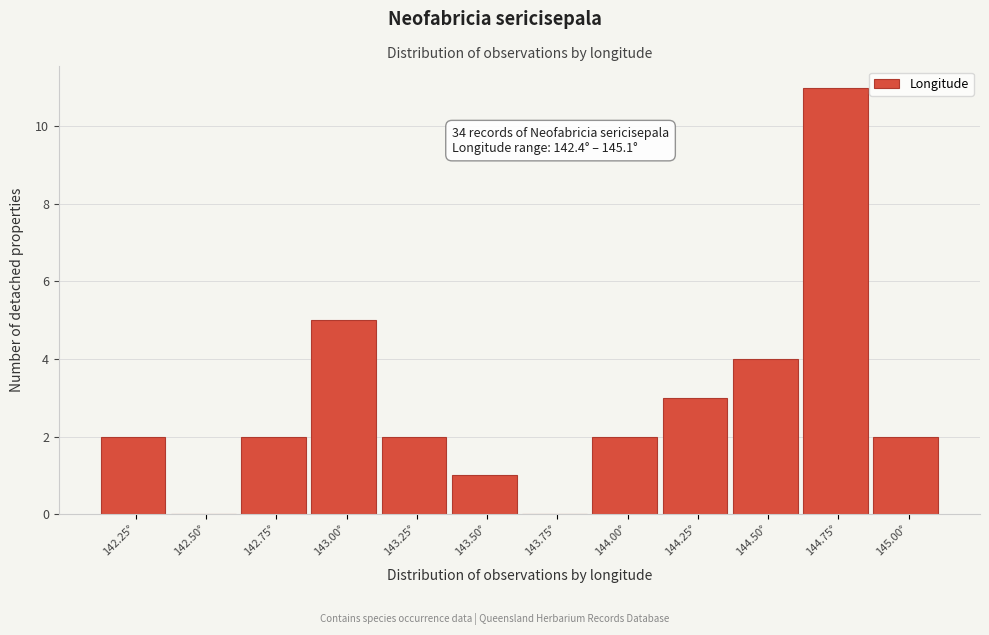

Reading left to right, list all the values displayed in this chart.

142.25°=2	142.50°=0	142.75°=2	143.00°=5	143.25°=2	143.50°=1	143.75°=0	144.00°=2	144.25°=3	144.50°=4	144.75°=11	145.00°=2